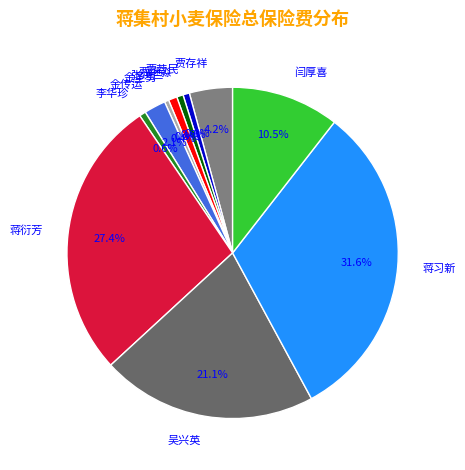

Approximately how many times larger is the value at 蒋衍芳 compared to 李华珍?

43.3